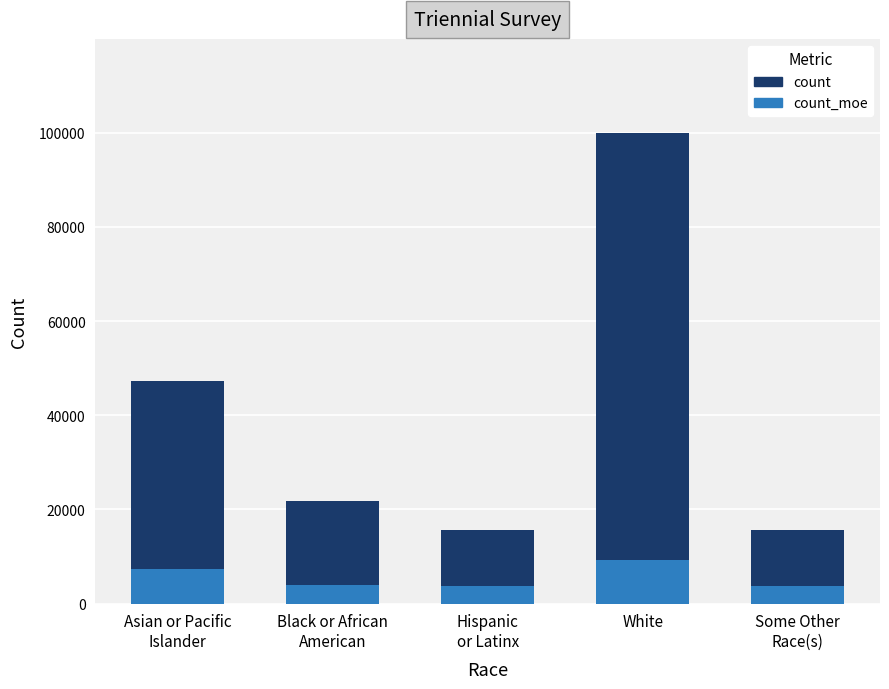

At which category is the sum across all series the highest?

White